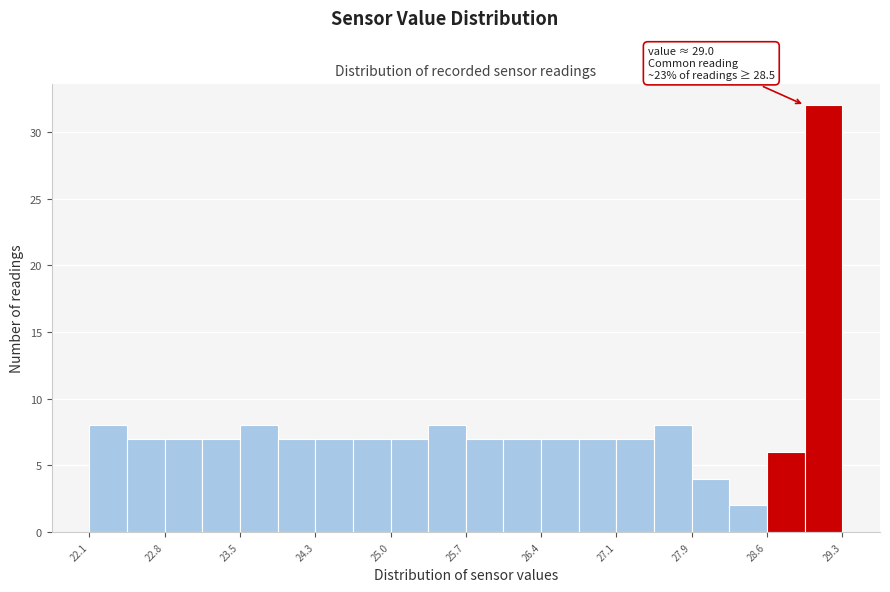

Around what value on the x-axis is the tallest bar? Give the approximate position of its centre, as read against the axis.

29.1